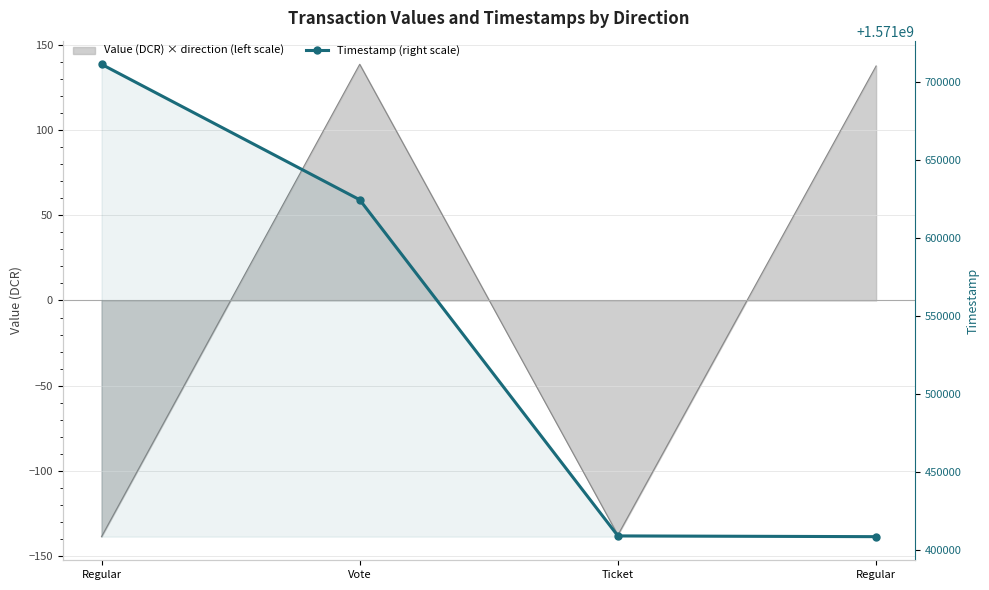

Is it true that the value at Vote is 1571624491?

True